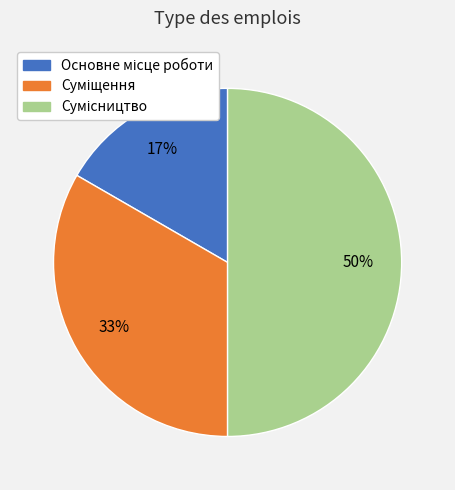

To the nearest percent, what is the difference between the largest and smallest slice percentages?

33%